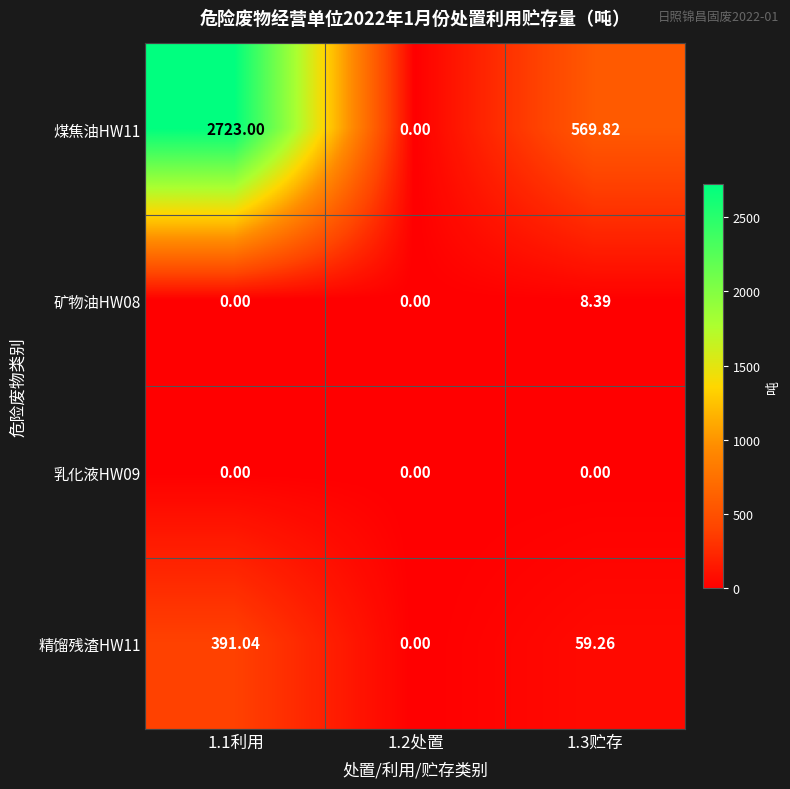

At 1.3贮存, list the series in order from largest to smallest.

煤焦油HW11, 精馏残渣HW11, 矿物油HW08, 乳化液HW09